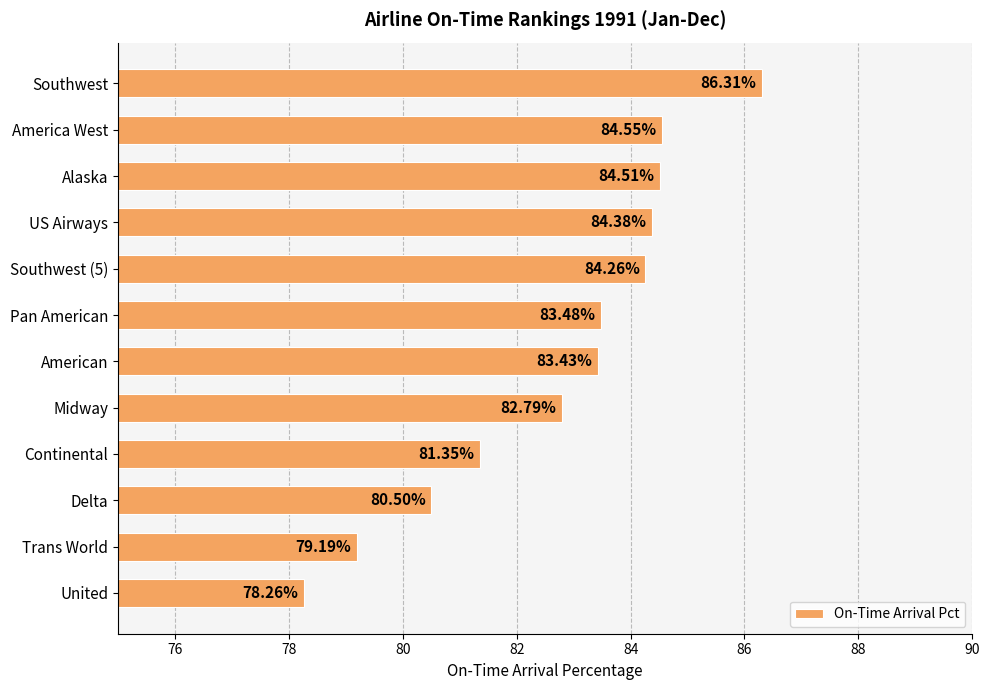

What is the ratio of the value at America West to the value at Pan American?

1.0